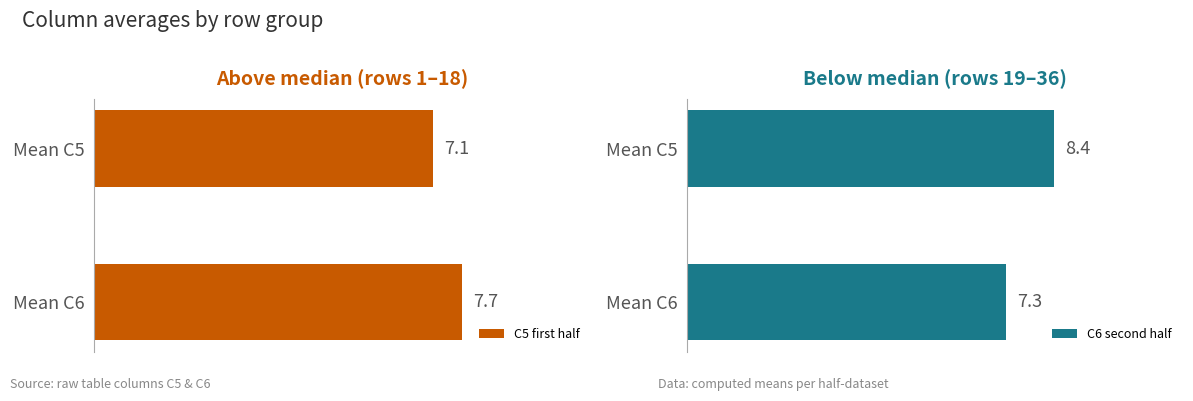

At how many categories does at least one series exceed 7?

2